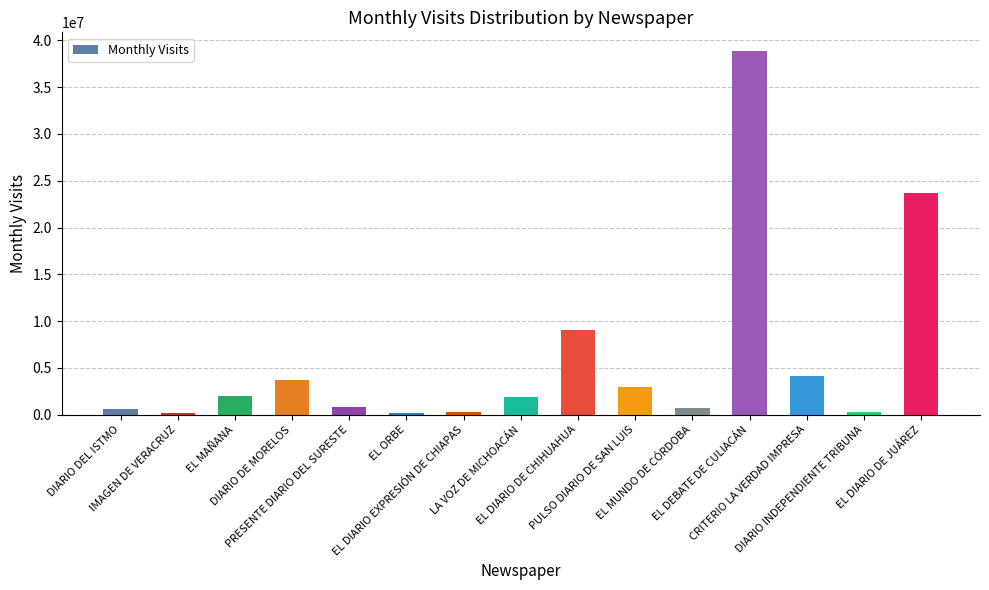

Approximately how many times larger is the value at IMAGEN DE VERACRUZ compared to LA VOZ DE MICHOACÁN?

0.1